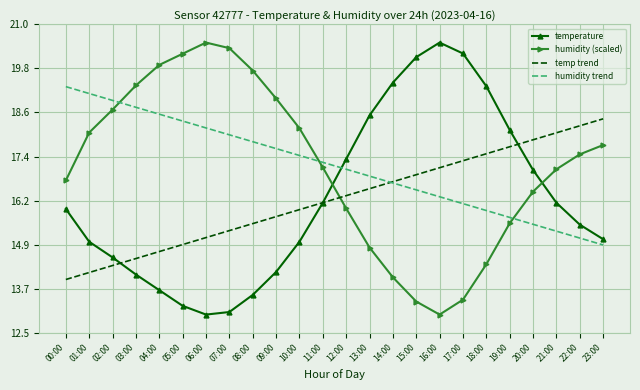

At which label does humidity trend first exceed 17?

00:00